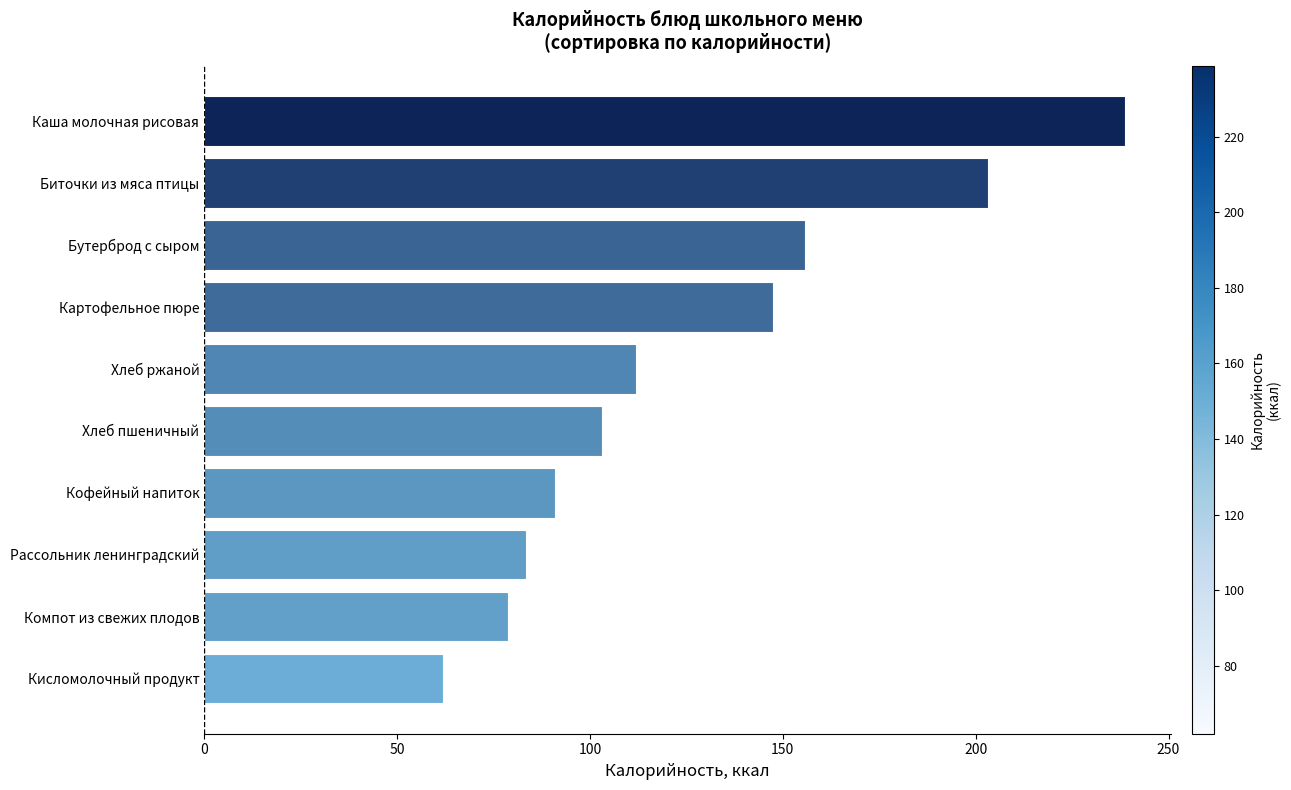

How many values are below 112?

5